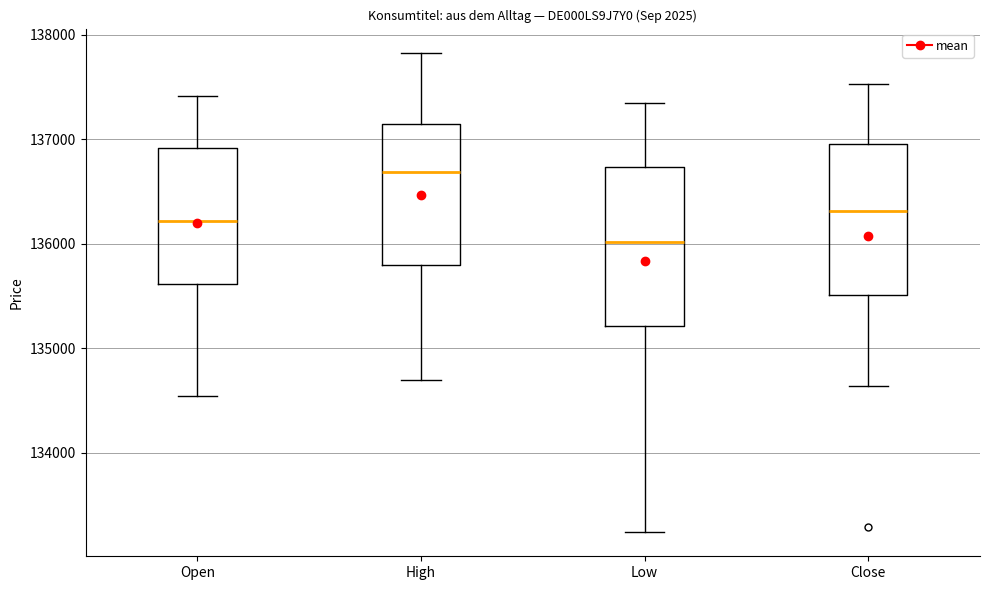

Which box has the lowest median line?

Low